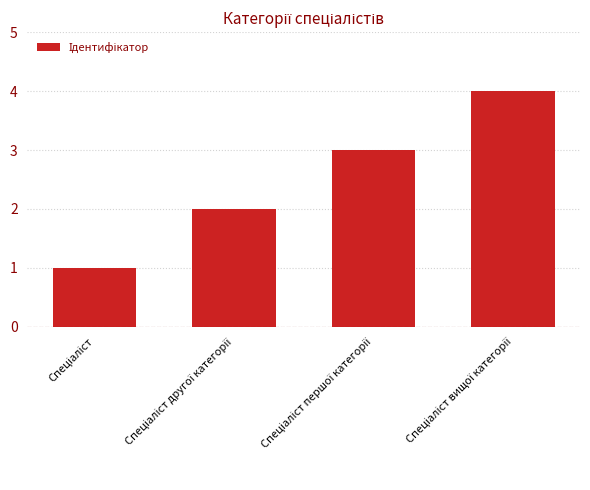

What is the maximum value shown in the chart?

4